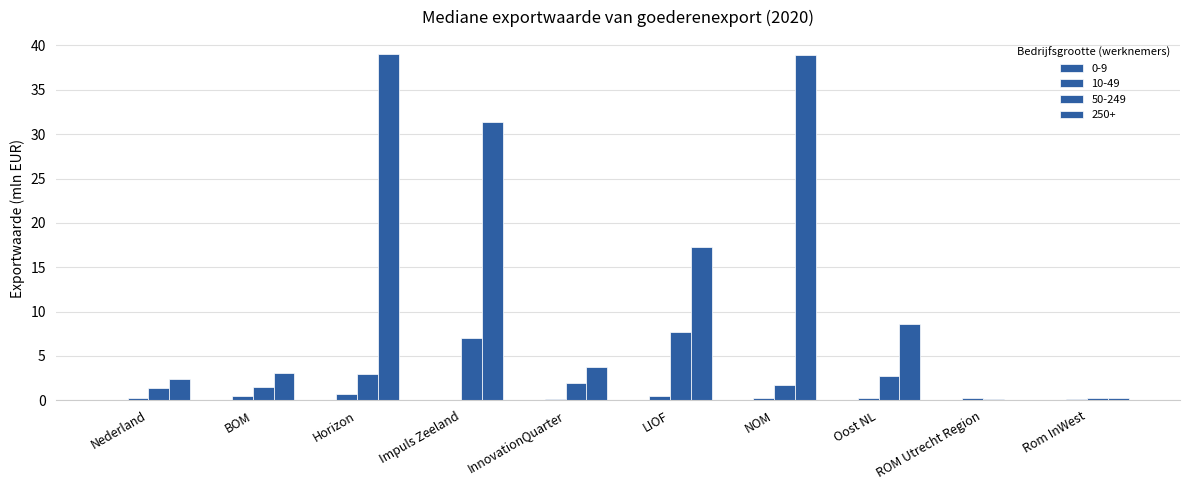

Which series has the largest range (max minus min)?

250+